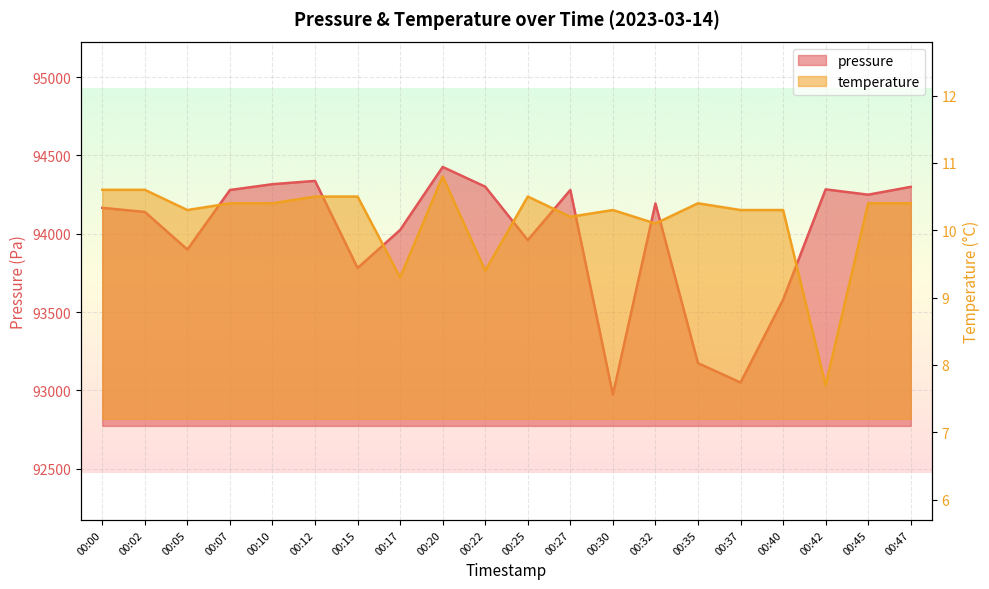

Reading right to left, what are all the values shown in this chart?

pressure: 00:47=94299.0	00:45=94249.0	00:42=94283.0	00:40=93579.0	00:37=93050.0	00:35=93174.0	00:32=94193.0	00:30=92973.0	00:27=94279.0	00:25=93959.0	00:22=94300.0	00:20=94426.0	00:17=94024.0	00:15=93781.0	00:12=94337.0	00:10=94316.0	00:07=94279.0	00:05=93899.0	00:02=94139.0	00:00=94165.0
temperature: 00:47=10.4	00:45=10.4	00:42=7.7	00:40=10.3	00:37=10.3	00:35=10.4	00:32=10.1	00:30=10.3	00:27=10.2	00:25=10.5	00:22=9.4	00:20=10.8	00:17=9.3	00:15=10.5	00:12=10.5	00:10=10.4	00:07=10.4	00:05=10.3	00:02=10.6	00:00=10.6